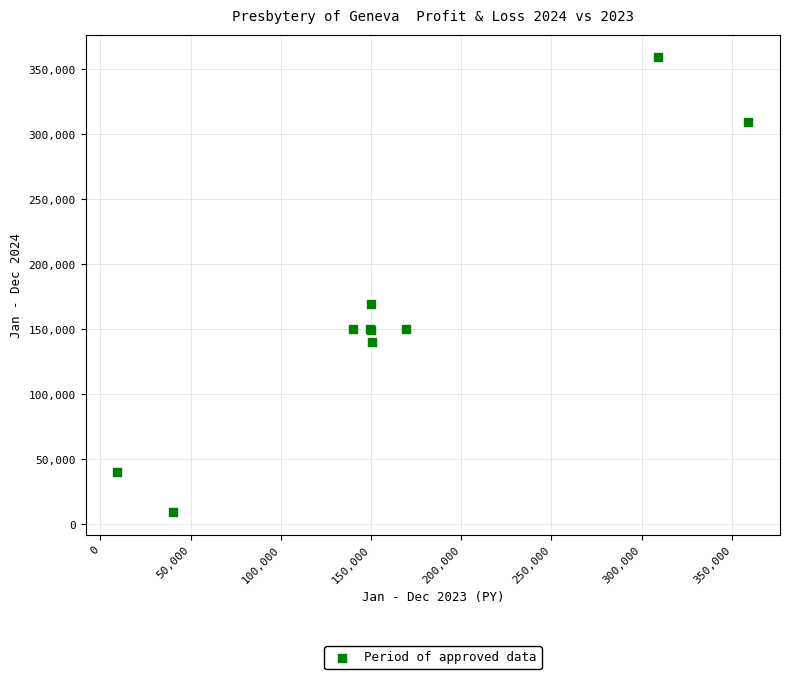

What Y value in the scatter plot is closest to 184191?

169250.0